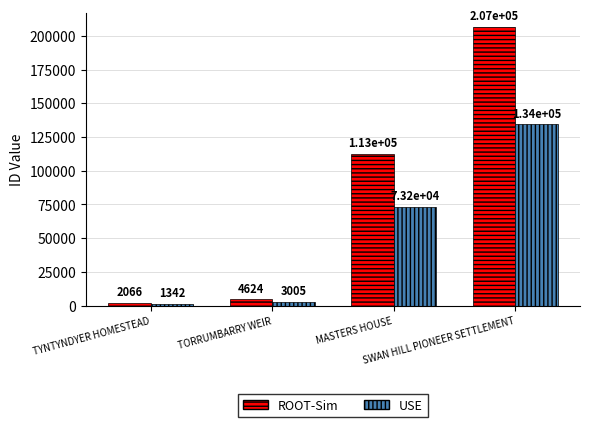

True or false: USE has a value of 1342 at TYNTYNDYER HOMESTEAD.

True